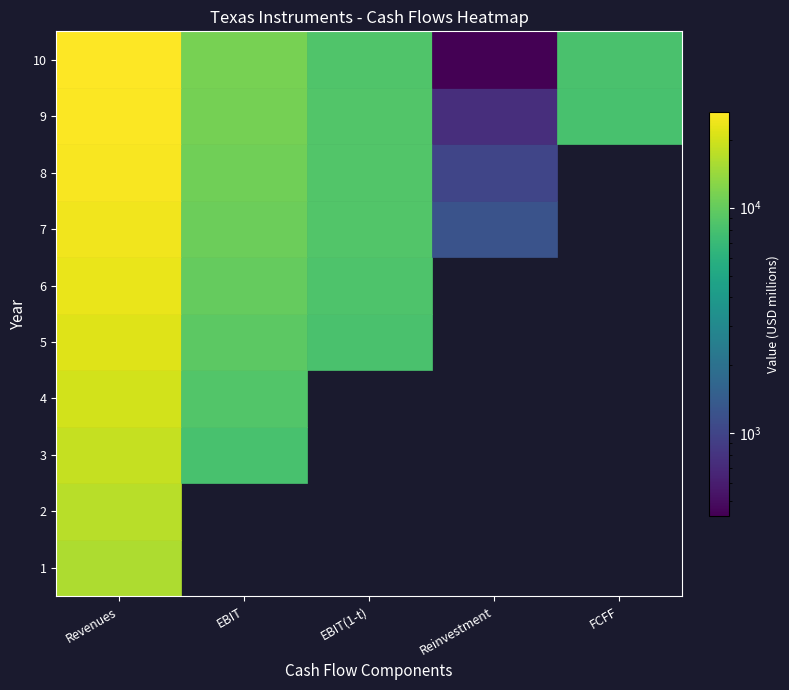

Which series has the largest total across all categories?

10